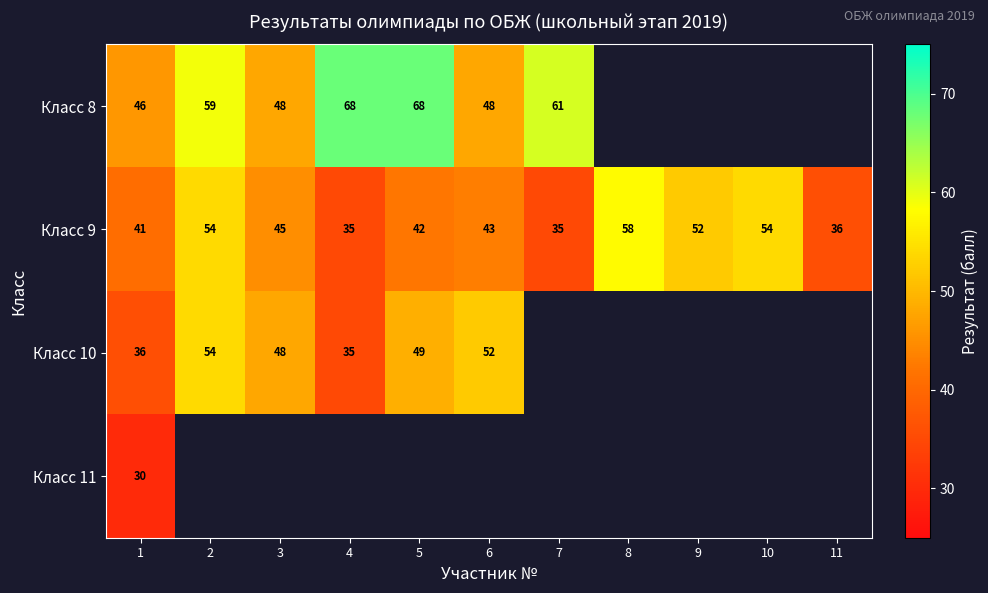

What is the difference between the maximum and second lowest values in the Класс 9 series?

23